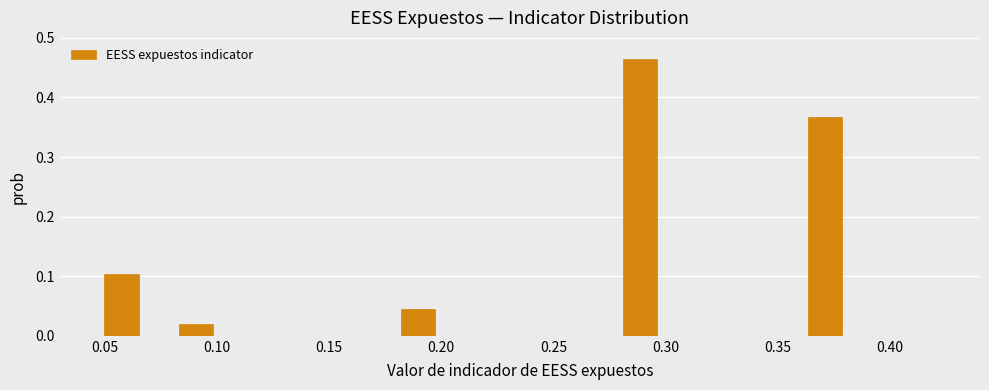

Around what value on the x-axis is the tallest bar? Give the approximate position of its centre, as read against the axis.

0.290